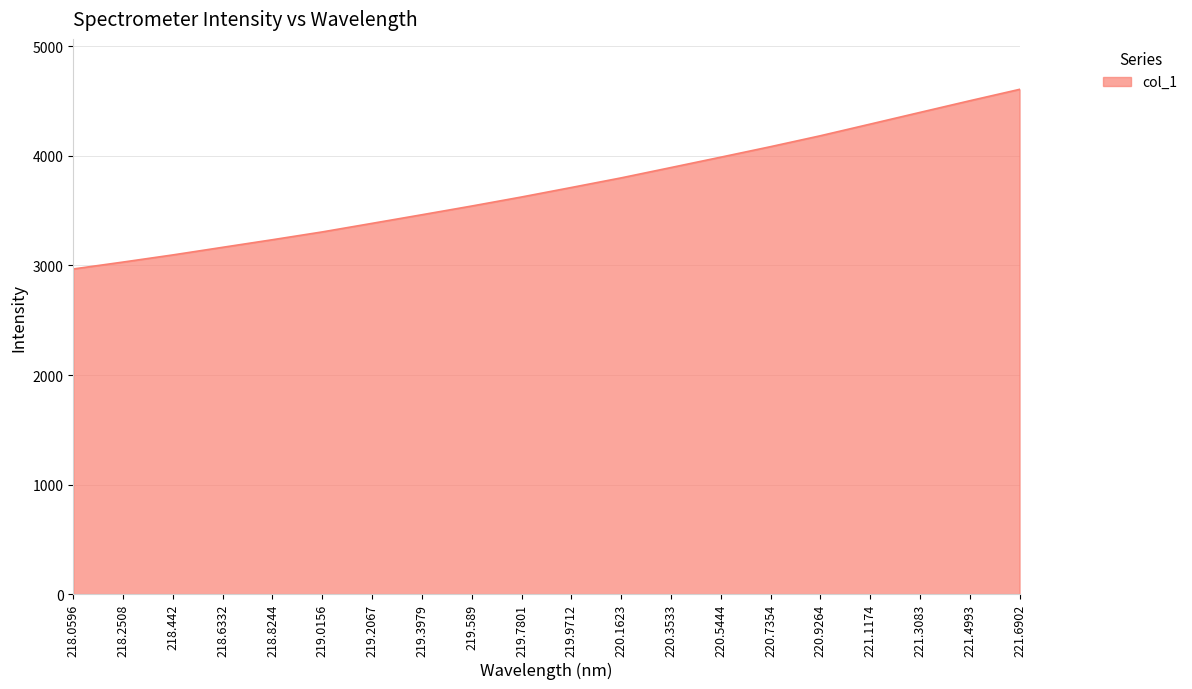

What is the difference between the values at 221.4993 and 221.3083?

106.4